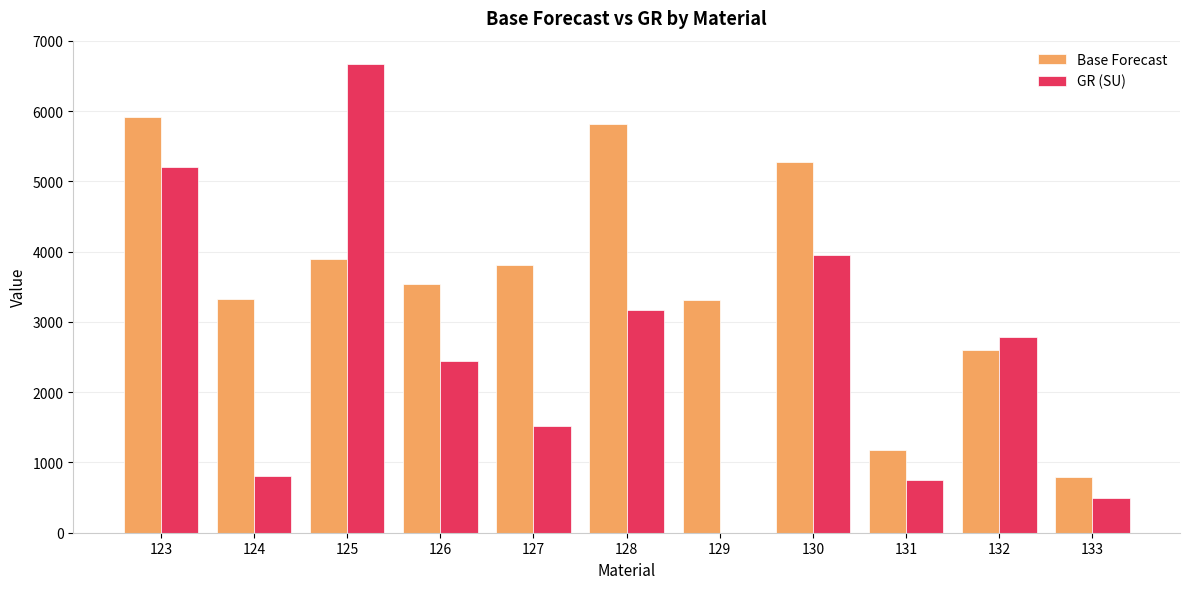

What is the sum of the GR (SU) values at 133 and 127?

2016.1